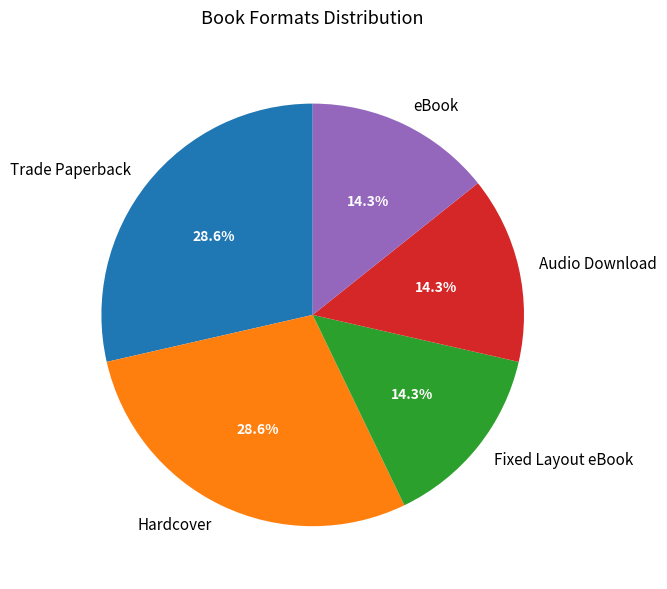

How many slices are in this pie chart?

5